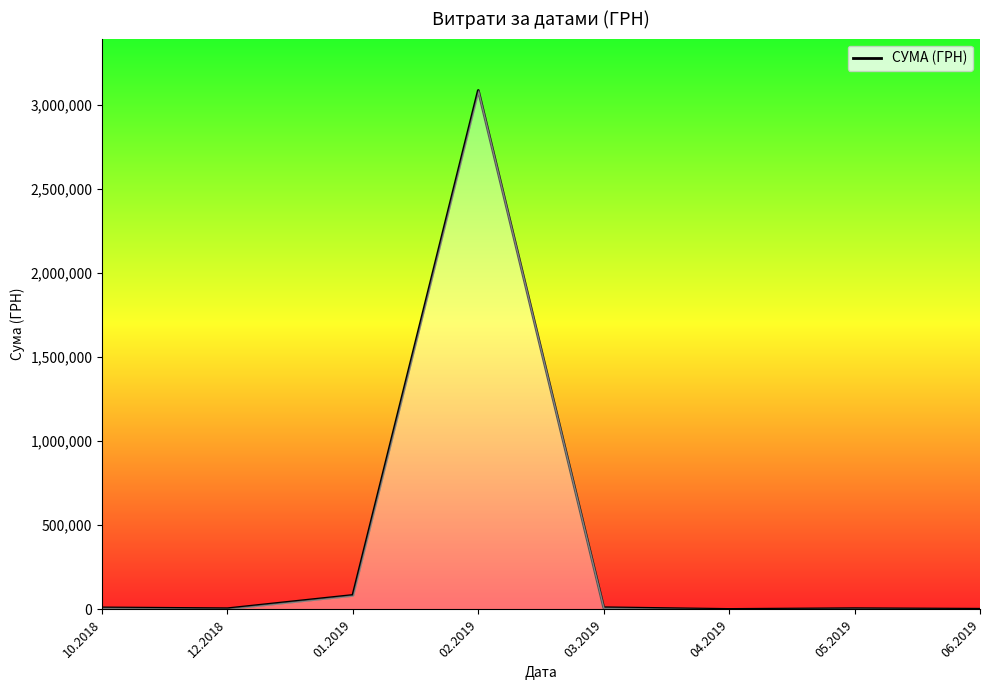

At which label is the value closest to 1541792?

01.2019